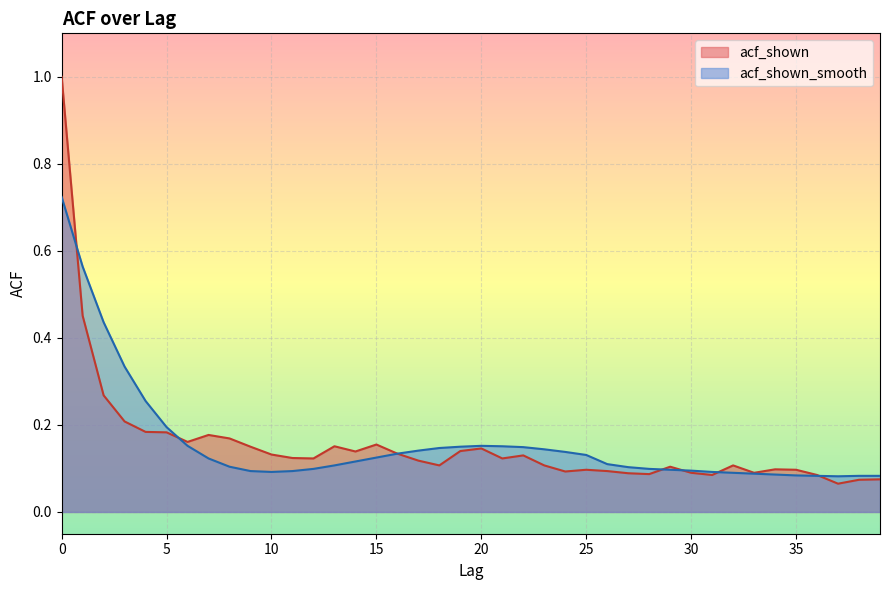

What is the difference between the maximum and minimum values in the acf_shown series?

0.9